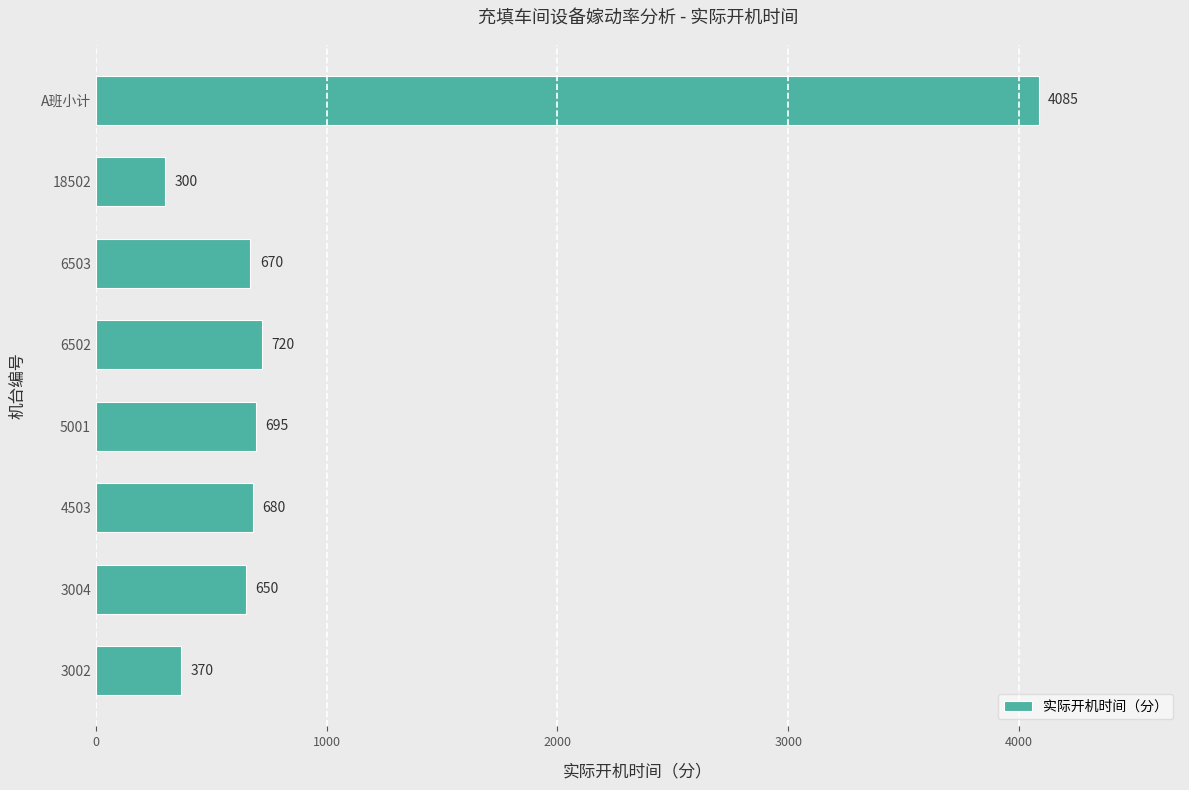

List the labels in order of value, largest first.

A班小计, 6502, 5001, 4503, 6503, 3004, 3002, 18502